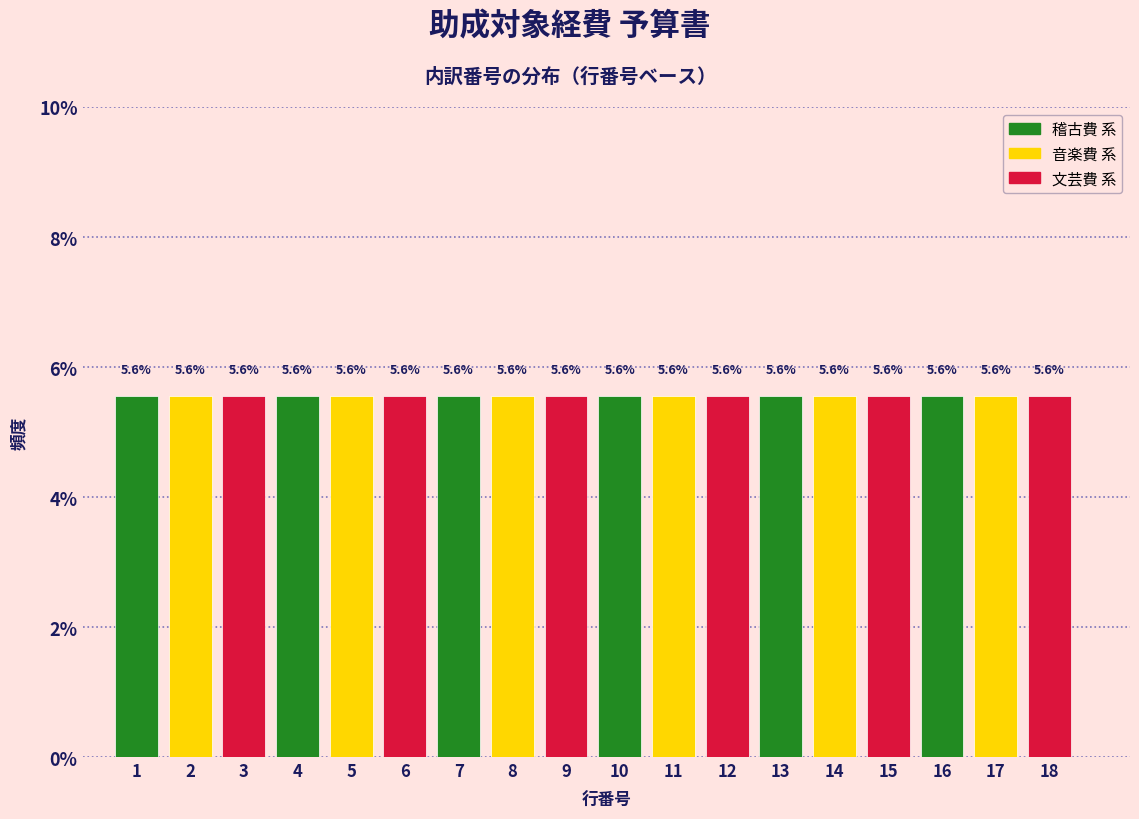

Reading left to right, list every bar in this chart as the range it spans on the x-axis followed by its height.

0.5 to 1.5: 5.6
1.5 to 2.5: 5.6
2.5 to 3.5: 5.6
3.5 to 4.5: 5.6
4.5 to 5.5: 5.6
5.5 to 6.5: 5.6
6.5 to 7.5: 5.6
7.5 to 8.5: 5.6
8.5 to 9.5: 5.6
9.5 to 10.5: 5.6
10.5 to 11.5: 5.6
11.5 to 12.5: 5.6
12.5 to 13.5: 5.6
13.5 to 14.5: 5.6
14.5 to 15.5: 5.6
15.5 to 16.5: 5.6
16.5 to 17.5: 5.6
17.5 to 18.5: 5.6